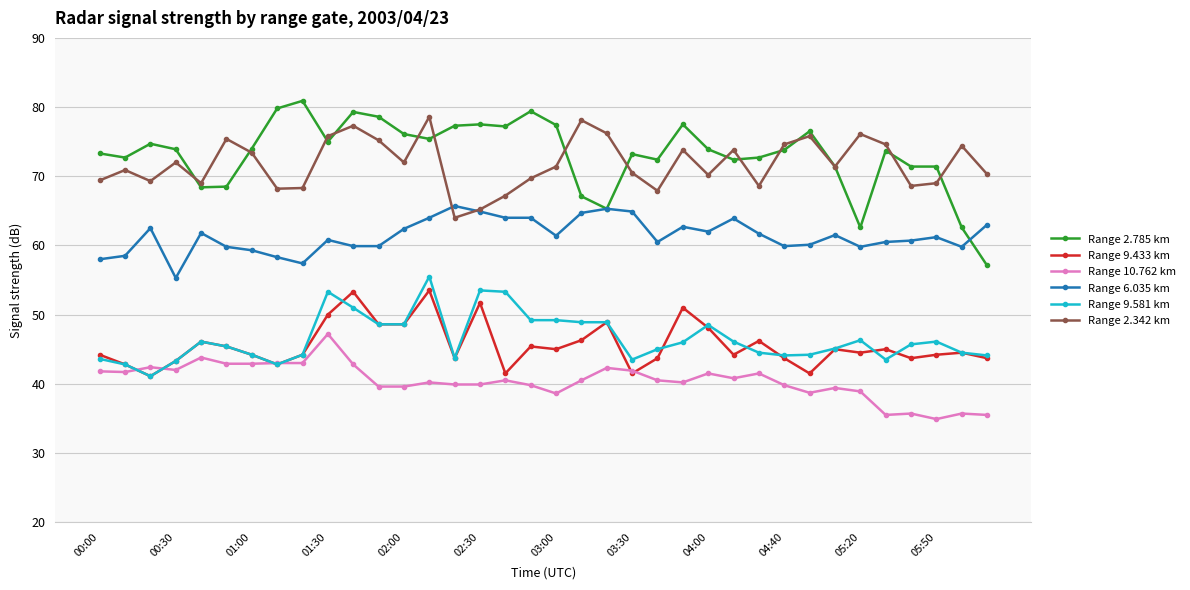

Which series has the widest spread of values?

Range 2.785 km